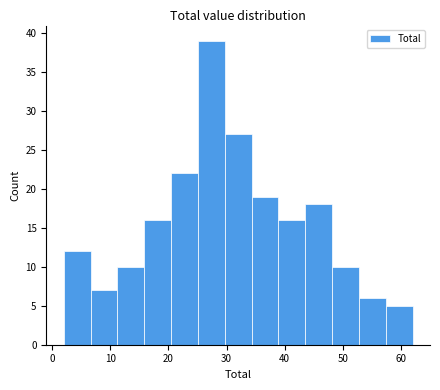

Reading left to right, list every bar in this chart as the range it spans on the x-axis followed by its height. Neither the bar edges nor the heights are printed on the chart, so give them approximately, as read against the axes.

2 to 7: 12
7 to 11: 7
11 to 16: 10
16 to 20: 16
20 to 25: 22
25 to 30: 39
30 to 34: 27
34 to 39: 19
39 to 44: 16
44 to 48: 18
48 to 53: 10
53 to 57: 6
57 to 62: 5